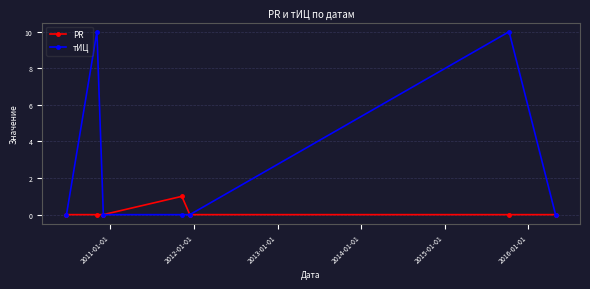

Which series has the largest total across all categories?

тИЦ